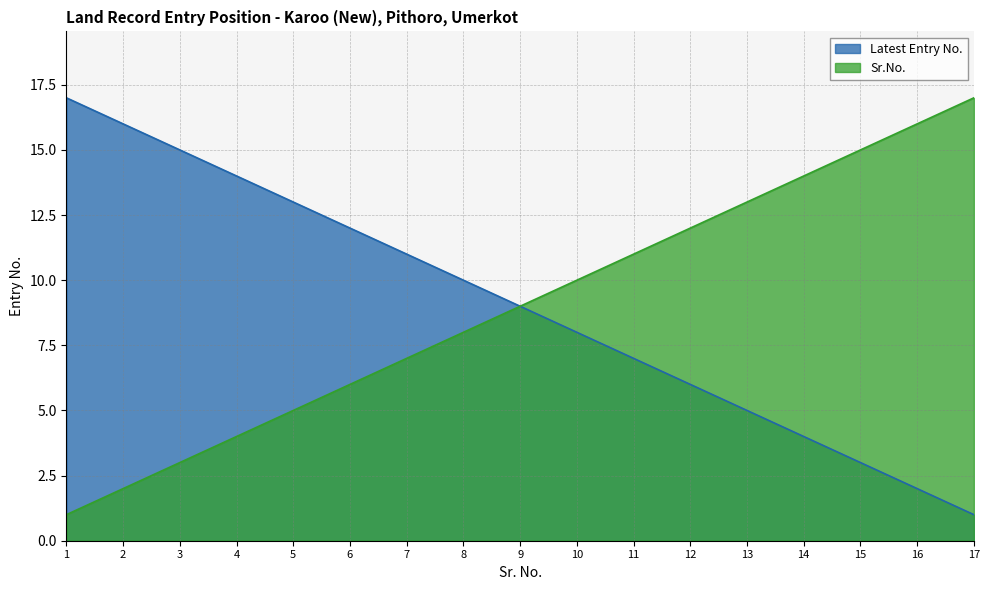

At how many categories does at least one series exceed 6?

17